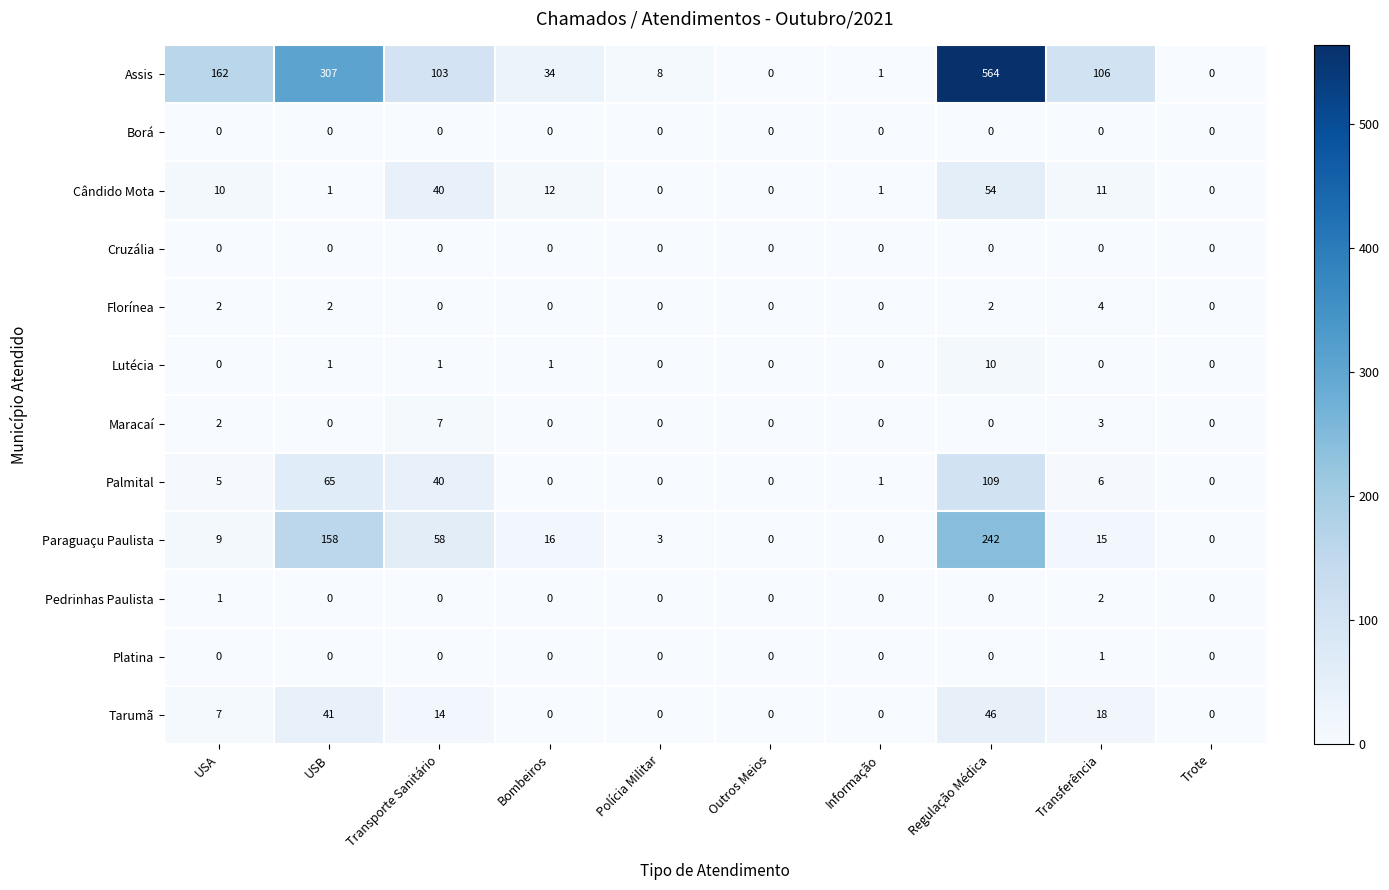

What is the spread (max minus min) of values at Informação?

1